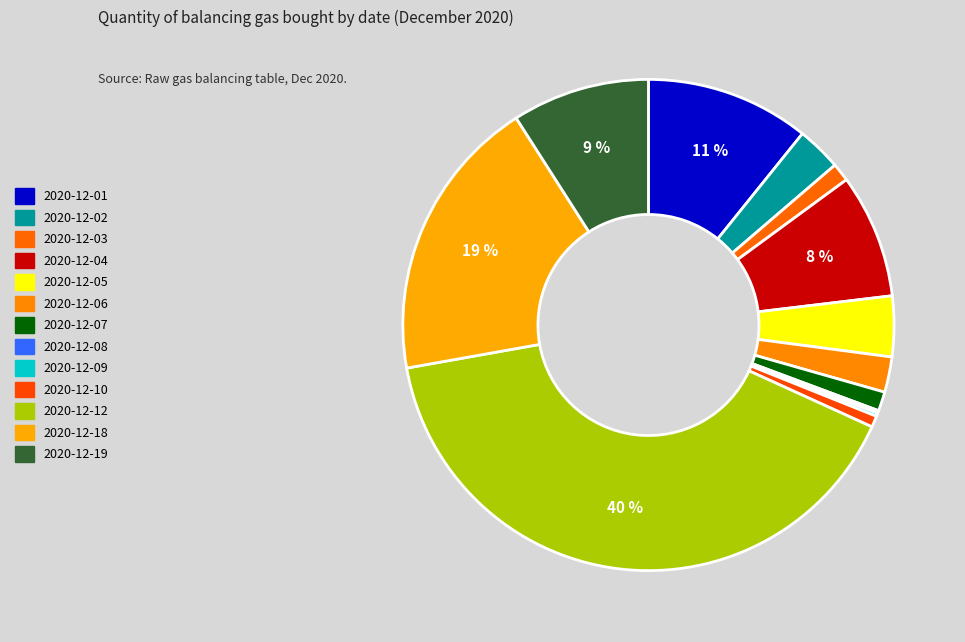

True or false: 2020-12-08 accounts for 0% of the total.

True